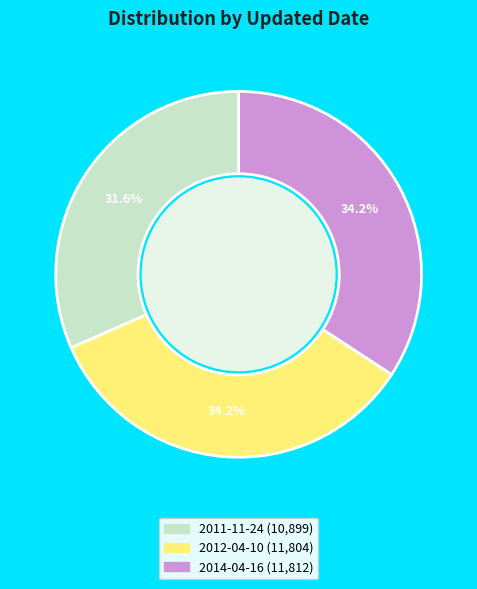

How many segments does this pie chart have?

3